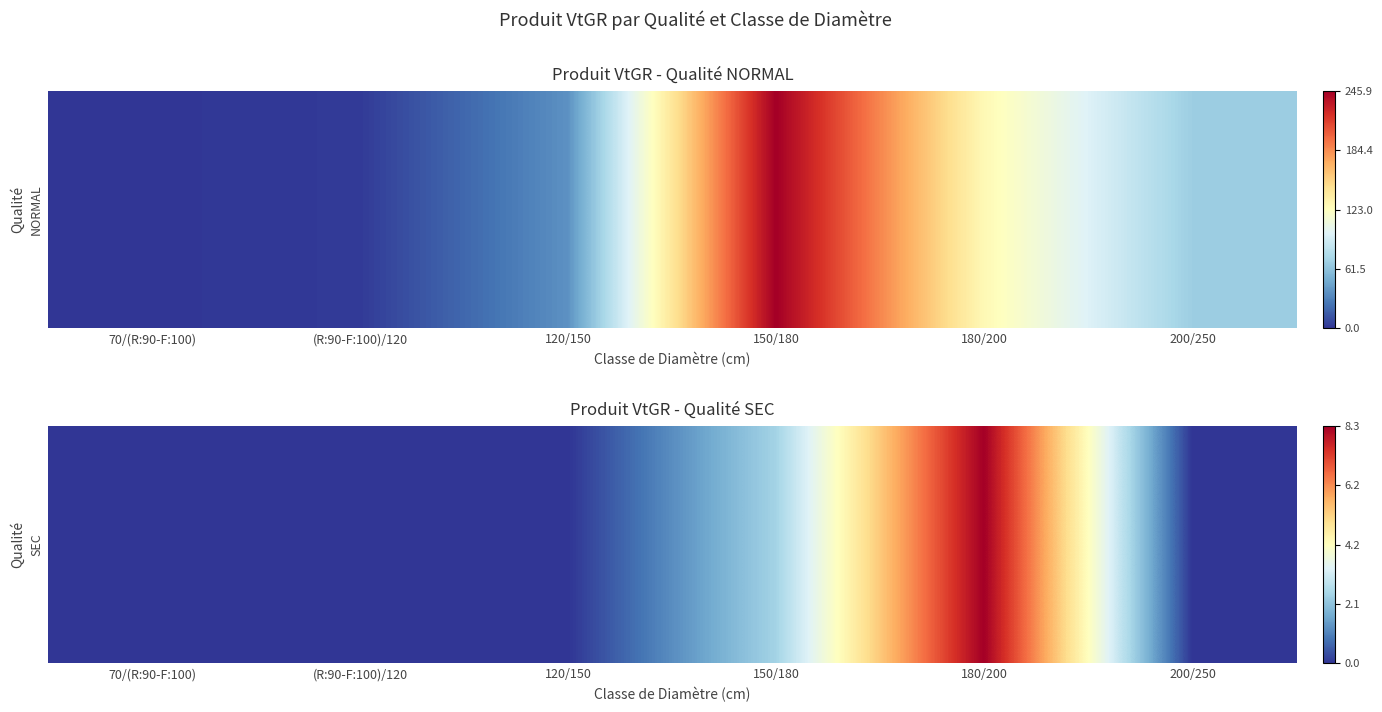

List the labels in order of value, smallest first.

70/(R:90-F:100), (R:90-F:100)/120, 120/150, 200/250, 150/180, 180/200